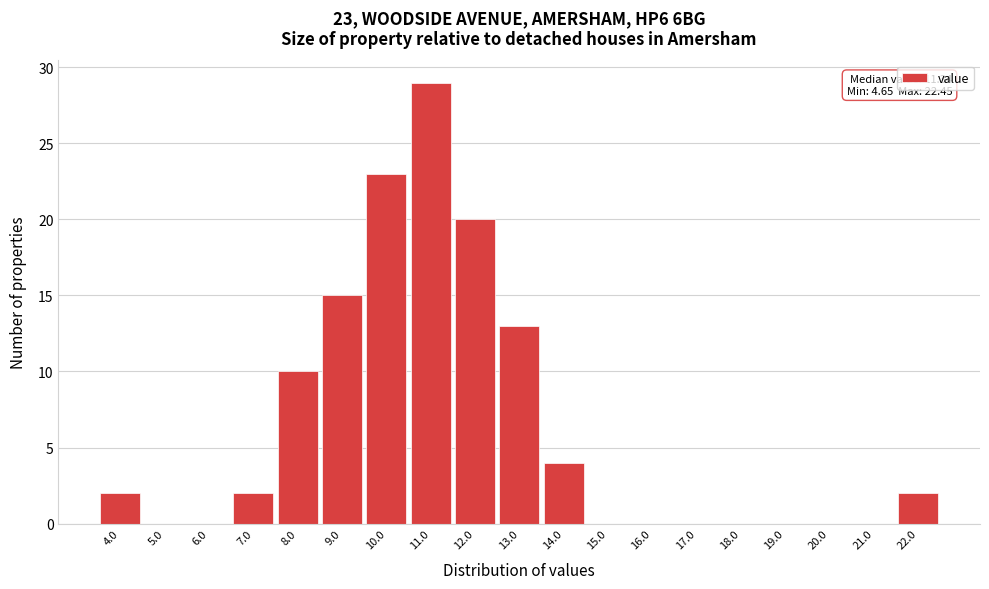

Reading left to right, transcribe all the data shown in this chart.

4.0=2	5.0=0	6.0=0	7.0=2	8.0=10	9.0=15	10.0=23	11.0=29	12.0=20	13.0=13	14.0=4	15.0=0	16.0=0	17.0=0	18.0=0	19.0=0	20.0=0	21.0=0	22.0=2